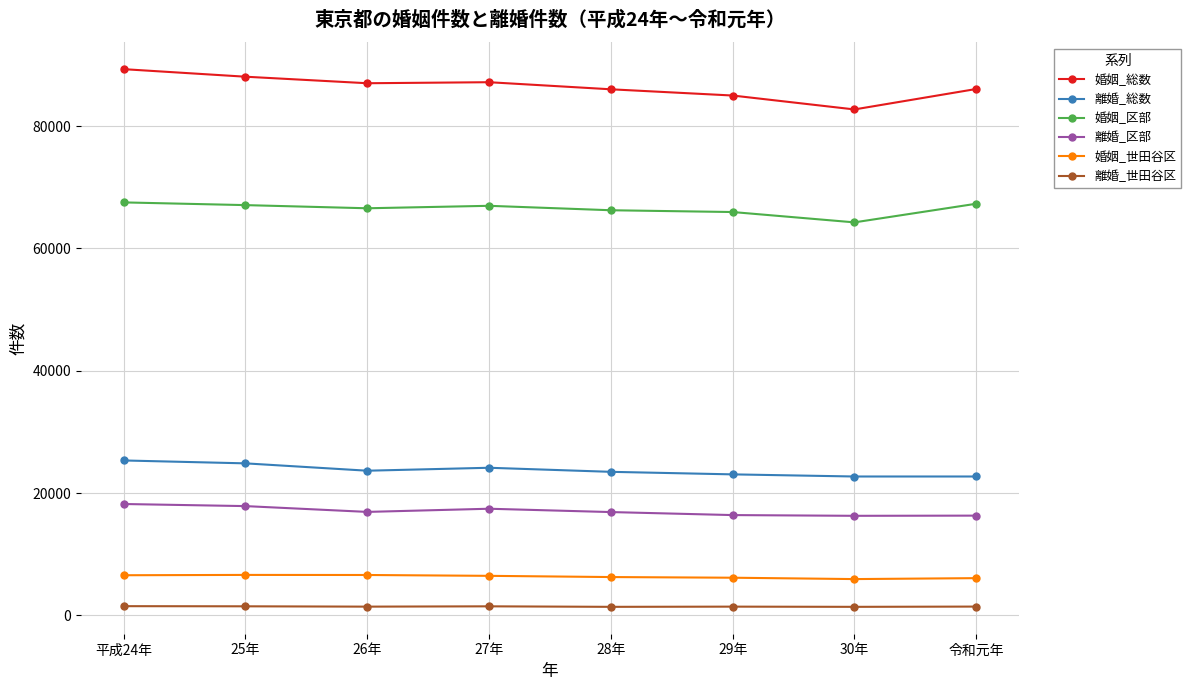

Is it true that 離婚_総数 equals 39482 at 令和元年?

False